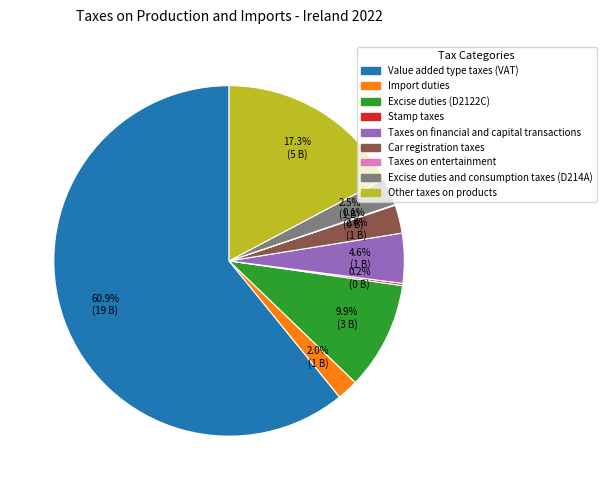

Is it true that Excise duties (D2122C) is 1% of the pie?

False